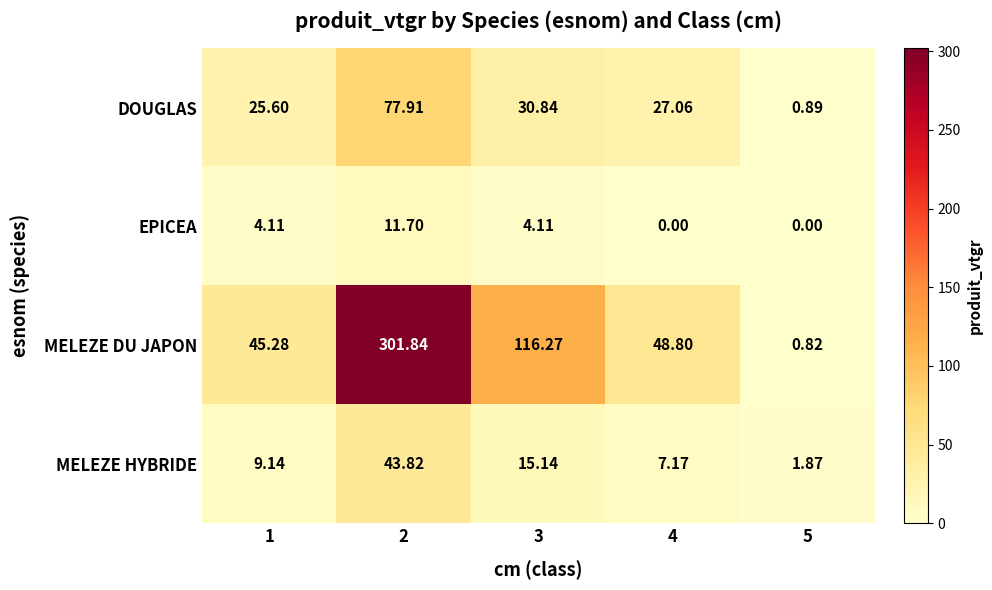

Between 4 and 5, which series saw the biggest shift?

MELEZE DU JAPON